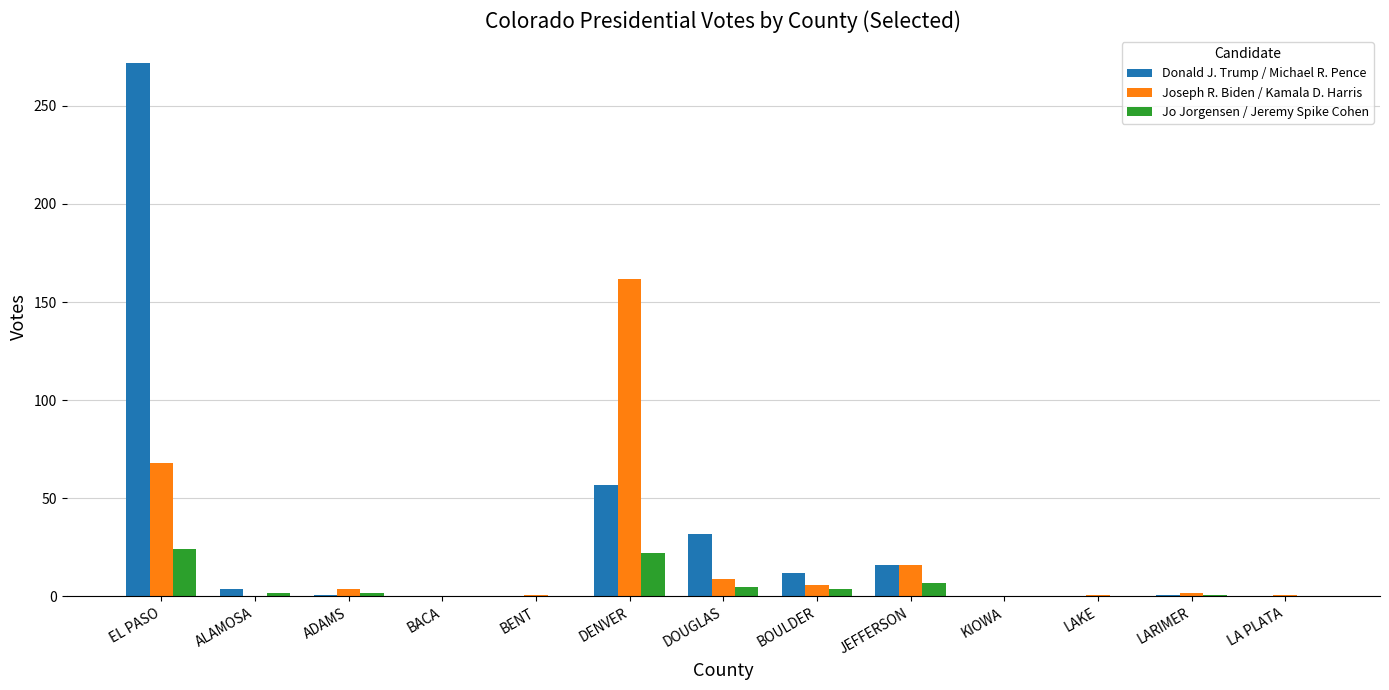

At which category does the chart reach its peak across all series?

EL PASO